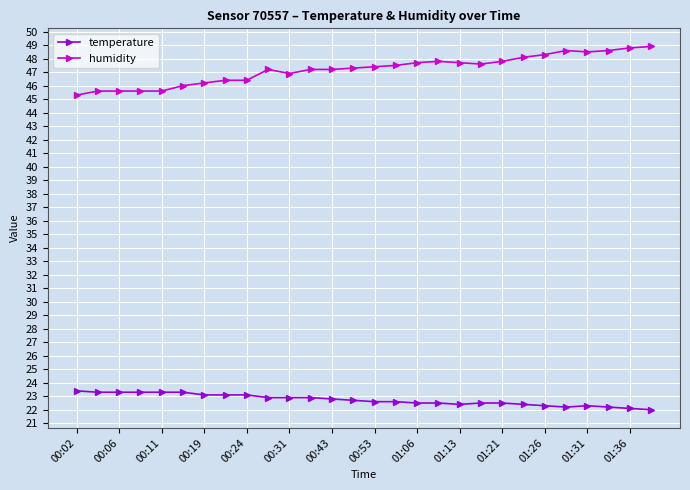

What is the maximum value shown in the chart?

48.9